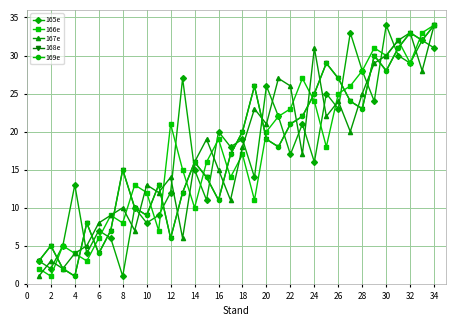

Does the chart have visible grid lines?

Yes